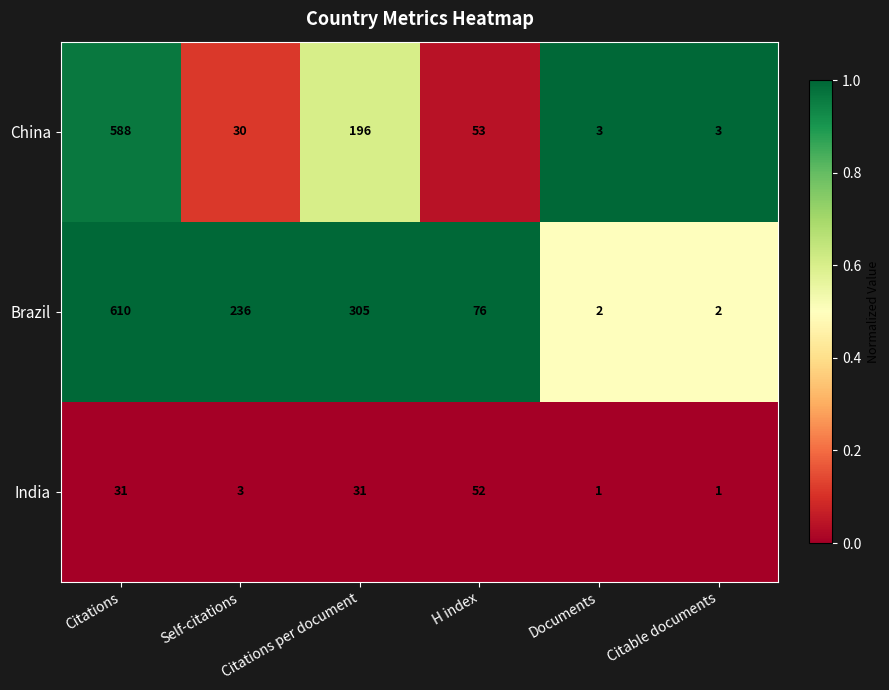

Where does the Brazil series first go above 236?

Citations